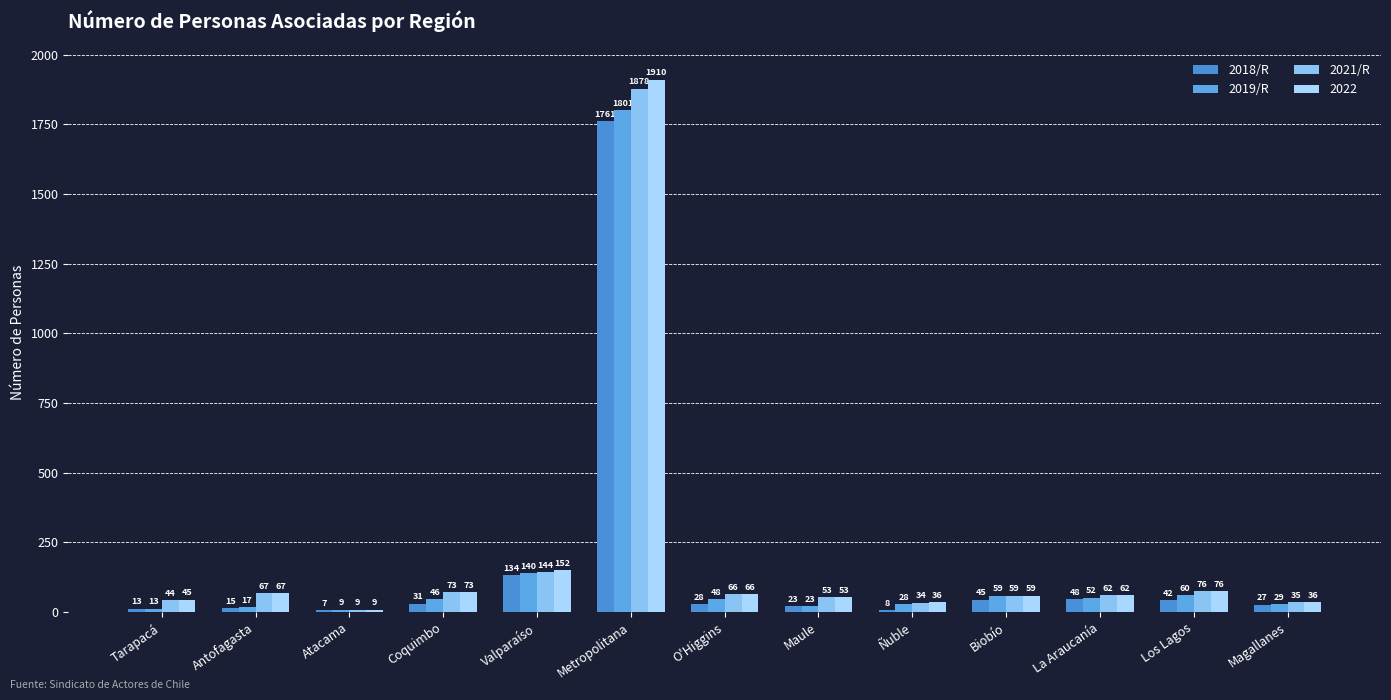

What is the difference between the maximum and second lowest values in the 2018/R series?

1753